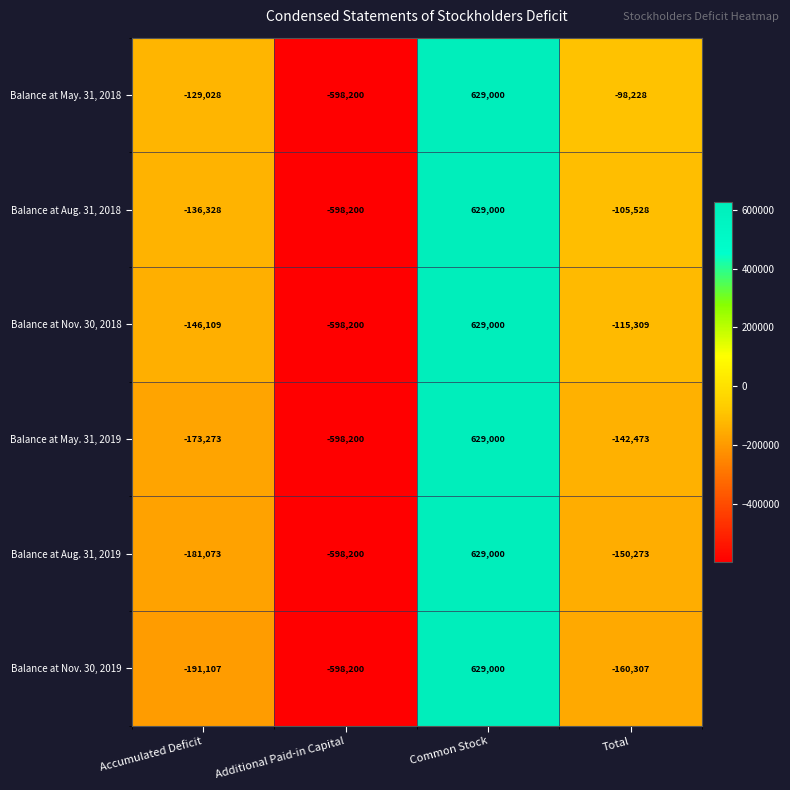

Reading left to right, what are all the values shown in this chart?

Balance at May. 31, 2018: -129028	-598200	629000	-98228
Balance at Aug. 31, 2018: -136328	-598200	629000	-105528
Balance at Nov. 30, 2018: -146109	-598200	629000	-115309
Balance at May. 31, 2019: -173273	-598200	629000	-142473
Balance at Aug. 31, 2019: -181073	-598200	629000	-150273
Balance at Nov. 30, 2019: -191107	-598200	629000	-160307